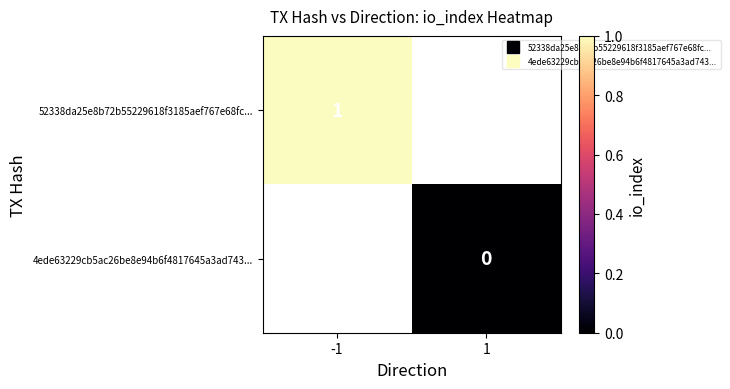

Which has a higher value, 1 or -1?

-1